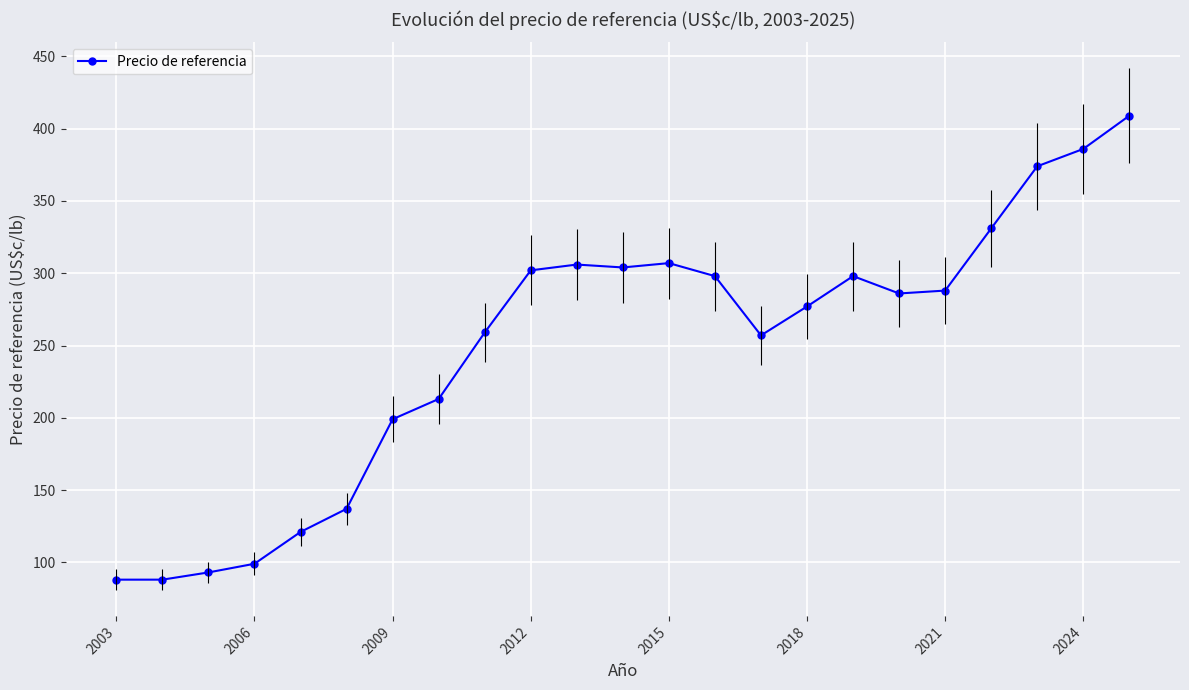

How many distinct data groups are displayed?

1